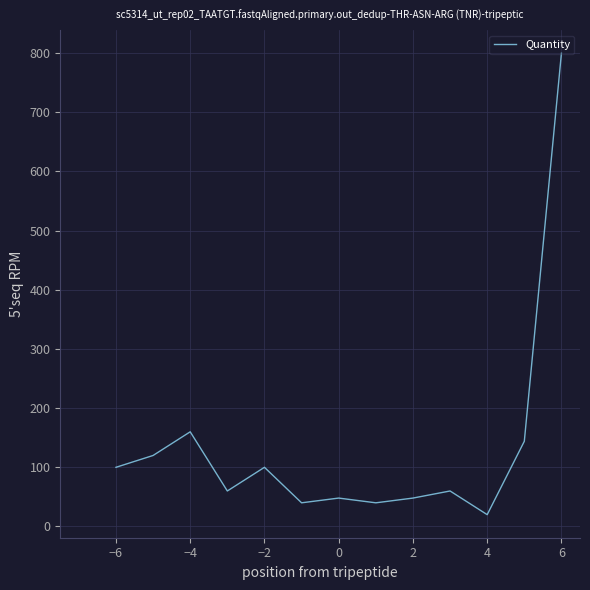

What is the difference between the maximum and minimum values?

780